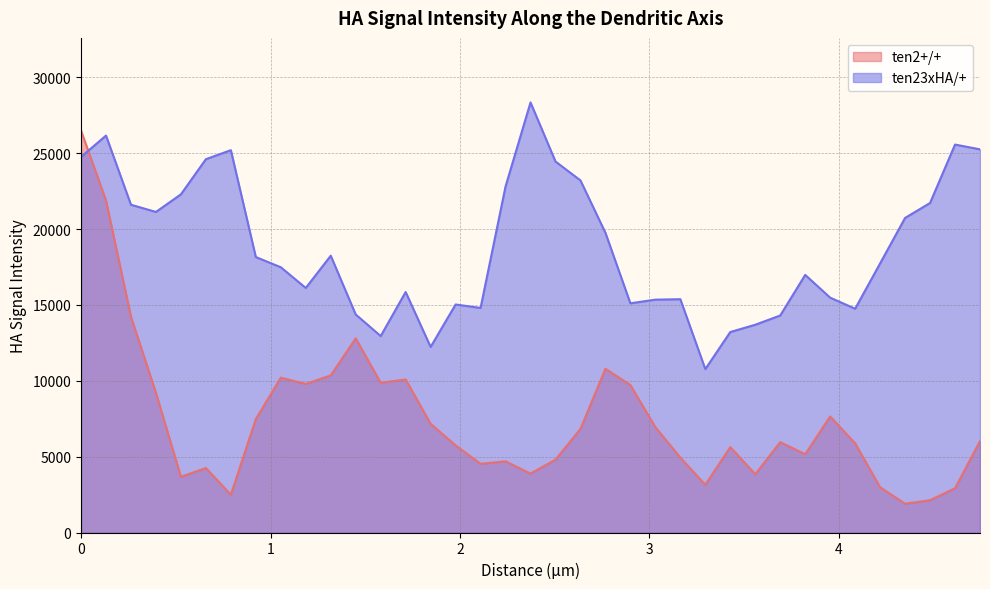

What is the sum of all ten2+/+ values?

276396.2